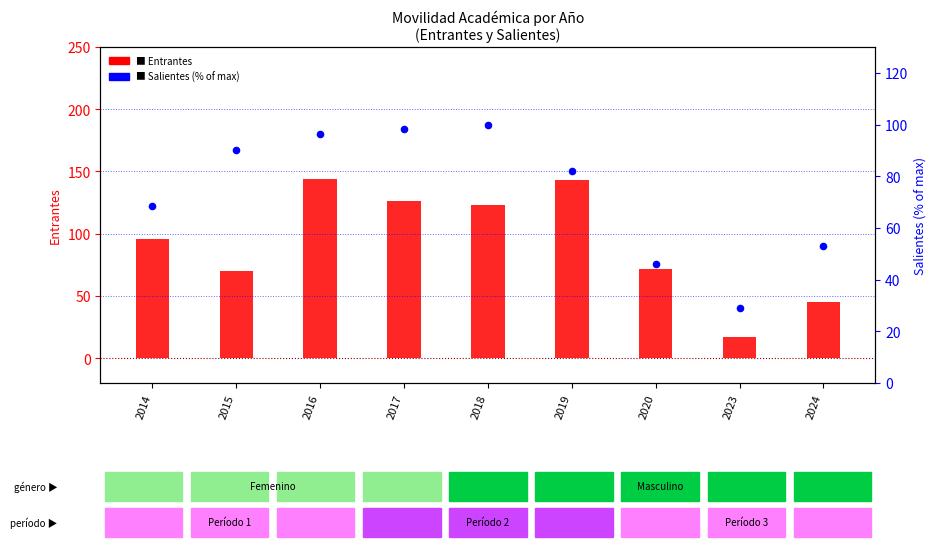

Which series contains the lowest Y value?

Entrantes